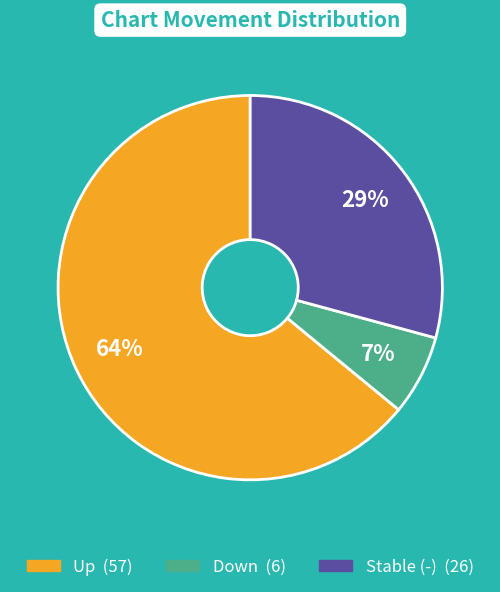

To the nearest percent, what is the average slice percentage?

33%